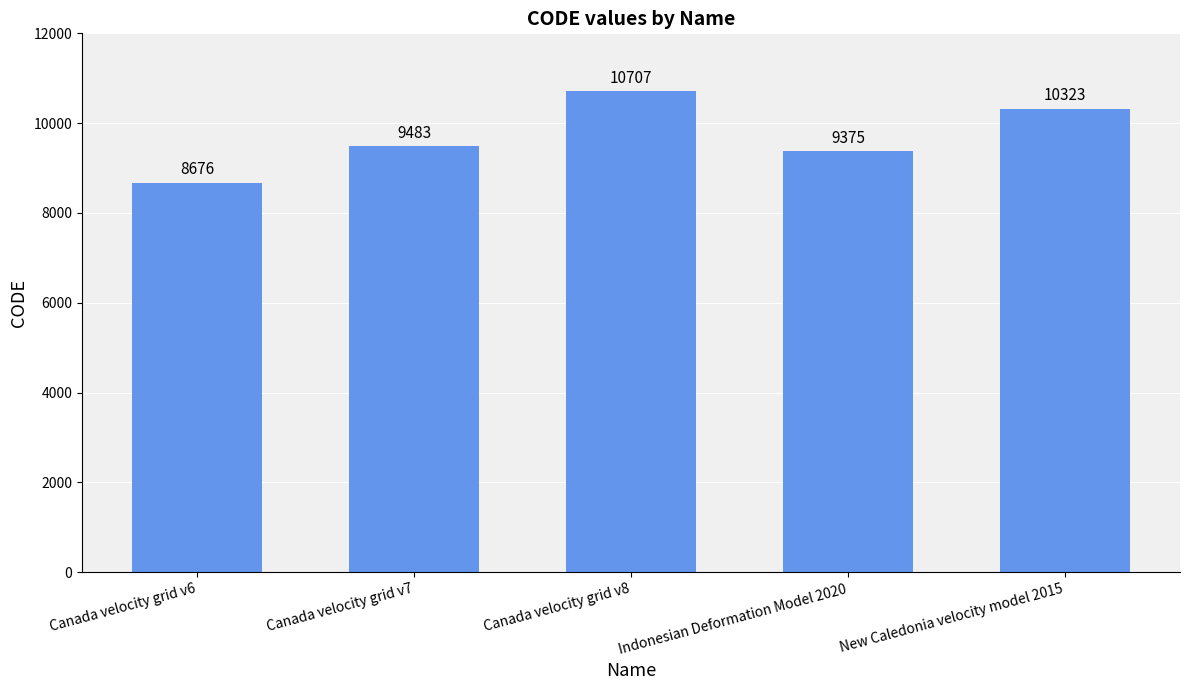

List the labels in order of value, largest first.

Canada velocity grid v8, New Caledonia velocity model 2015, Canada velocity grid v7, Indonesian Deformation Model 2020, Canada velocity grid v6